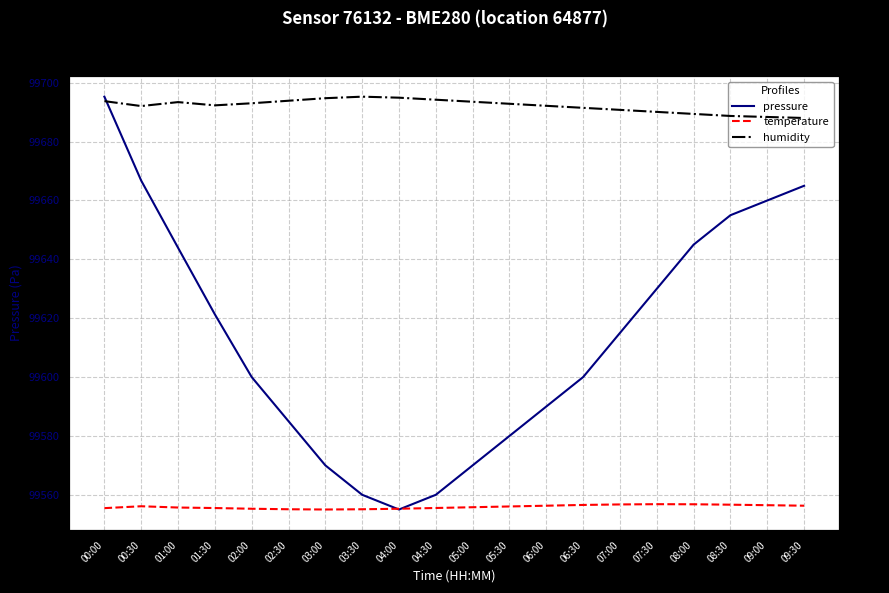

How many values in the humidity series are below 83?

8